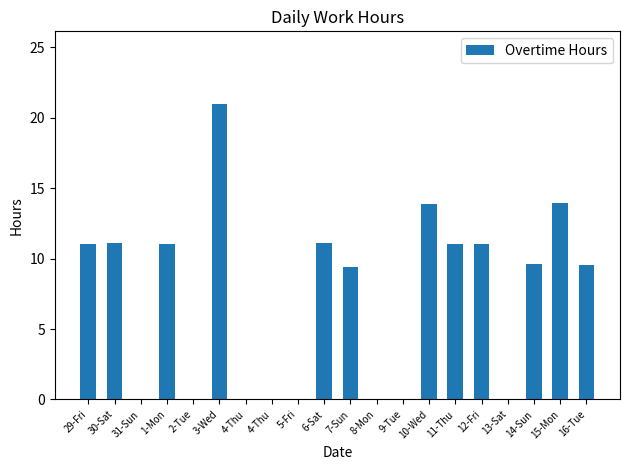

Count the number of values greater than 9.

12